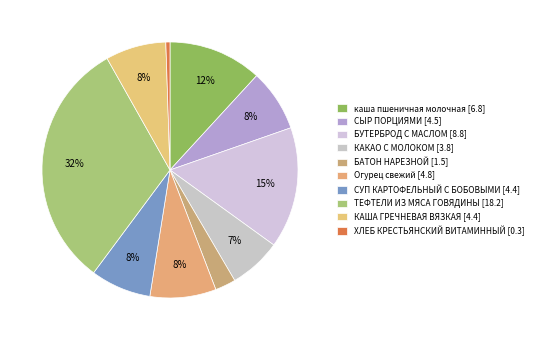

How many segments does this pie chart have?

10